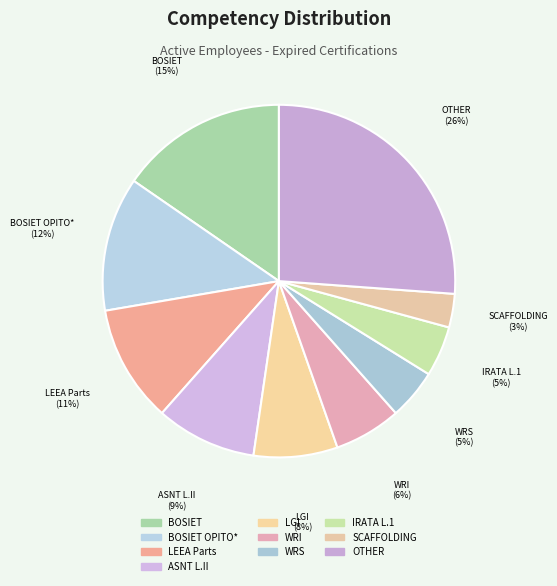

How many slices are in this pie chart?

10